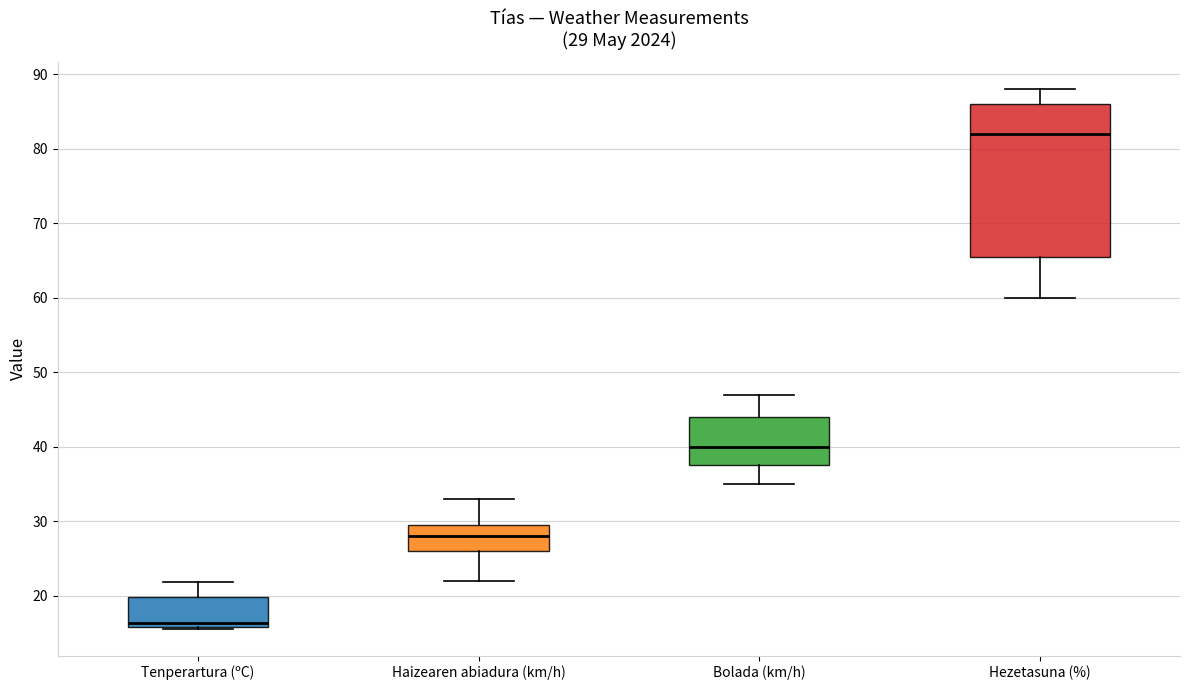

Which box's median line is the lowest?

Tenperartura (ºC)